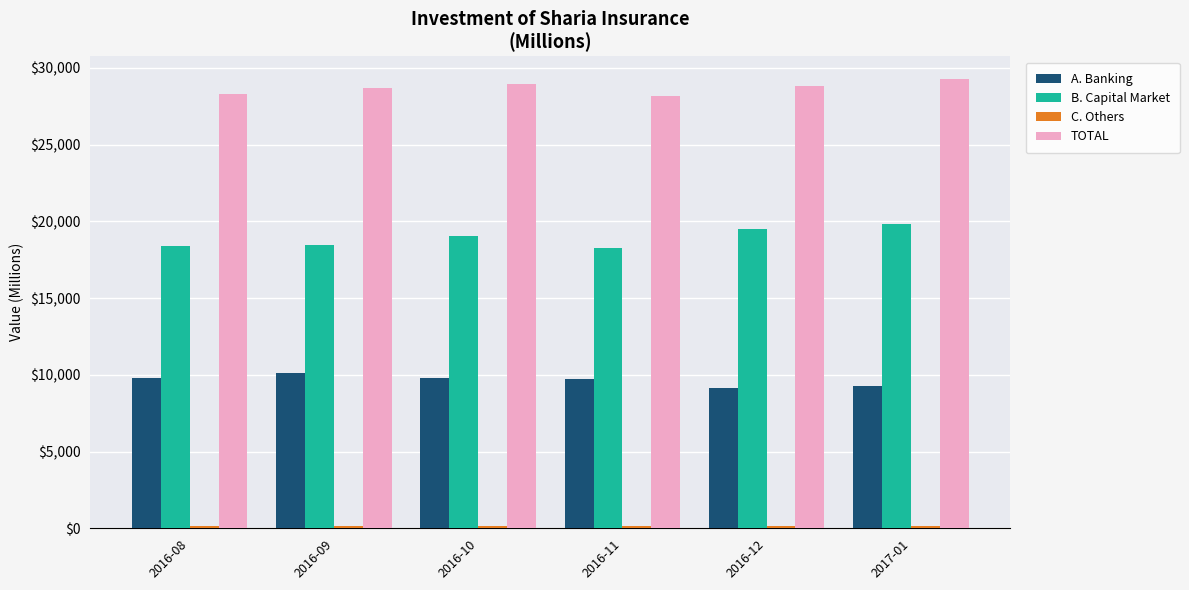

What is the difference between the second highest and second lowest values in the B. Capital Market series?

1135.0